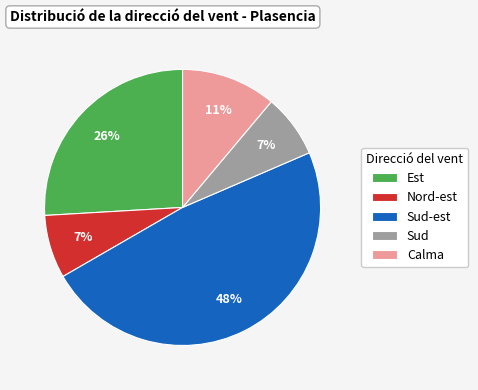

Is Calma the majority of the pie?

No